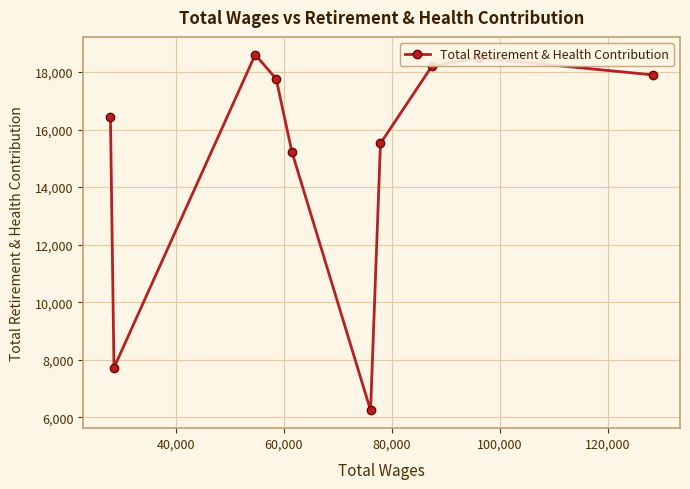

What is the value of the 2nd point from the left?

7728